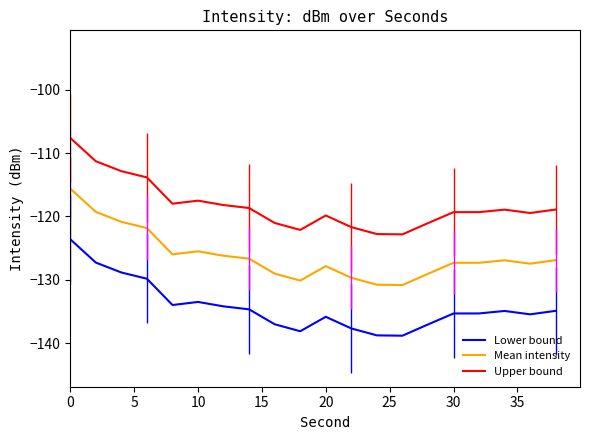

What are all the series names shown in the legend?

Lower bound, Mean intensity, Upper bound